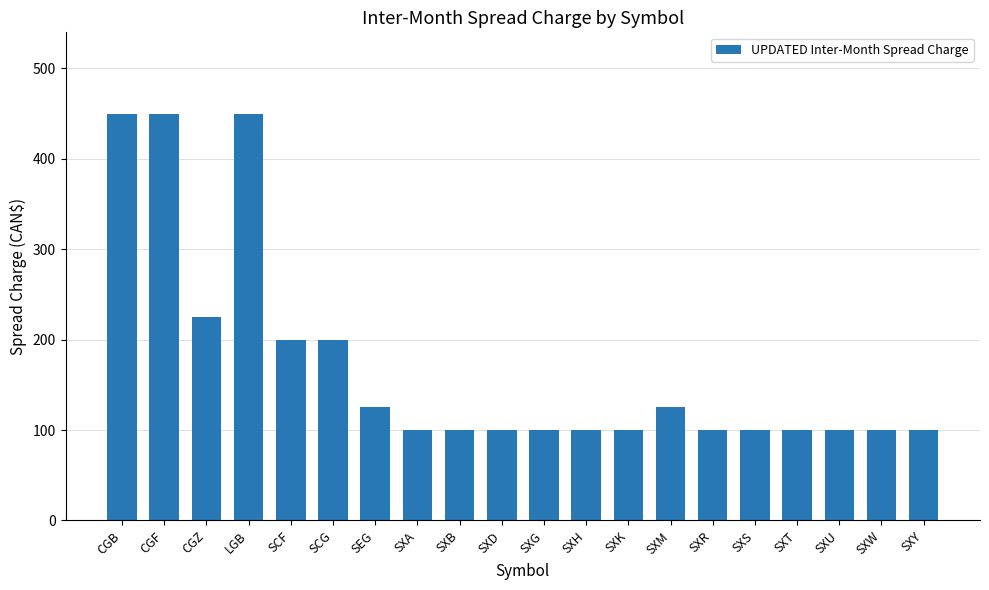

True or false: the data shows 225 at CGZ.

True